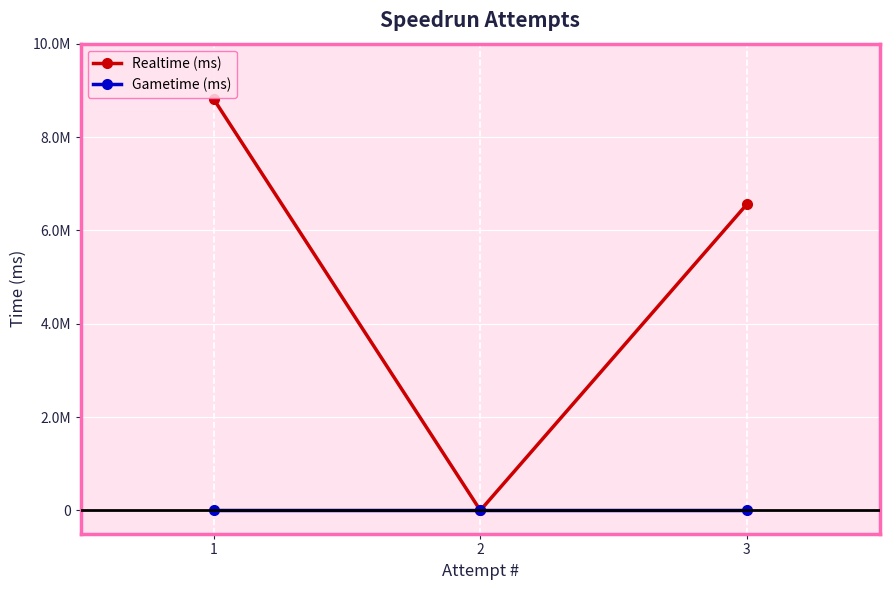

At which label is Realtime (ms) closest to 4403126?

3